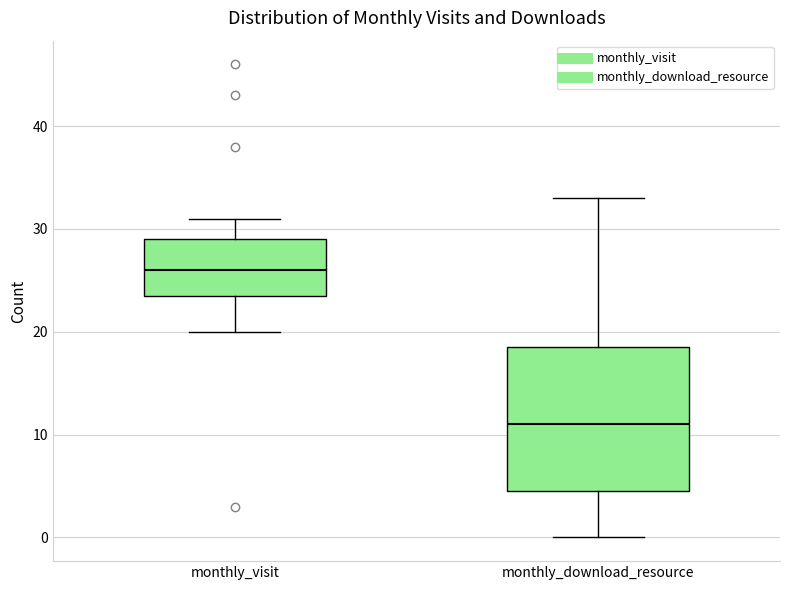

Comparing the boxes themselves (not the whiskers), which one is the tallest?

monthly_download_resource